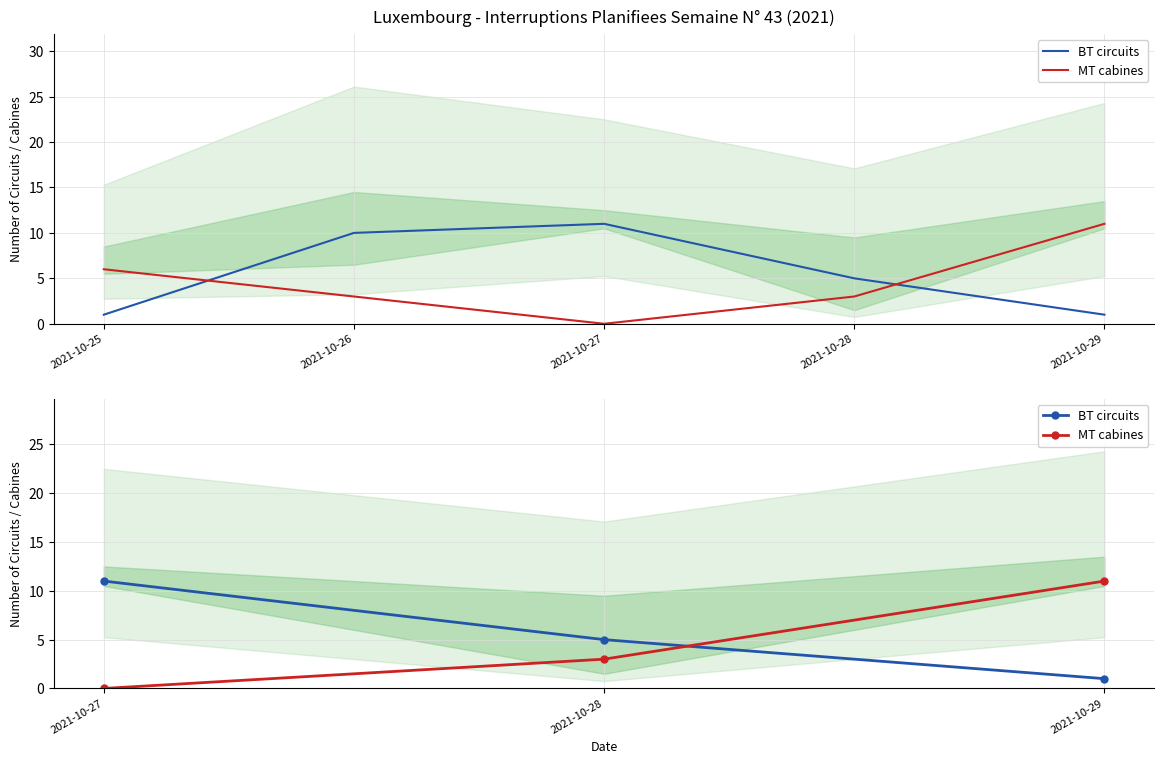

What is the value of the BT circuits point at the 3rd from the left?

1